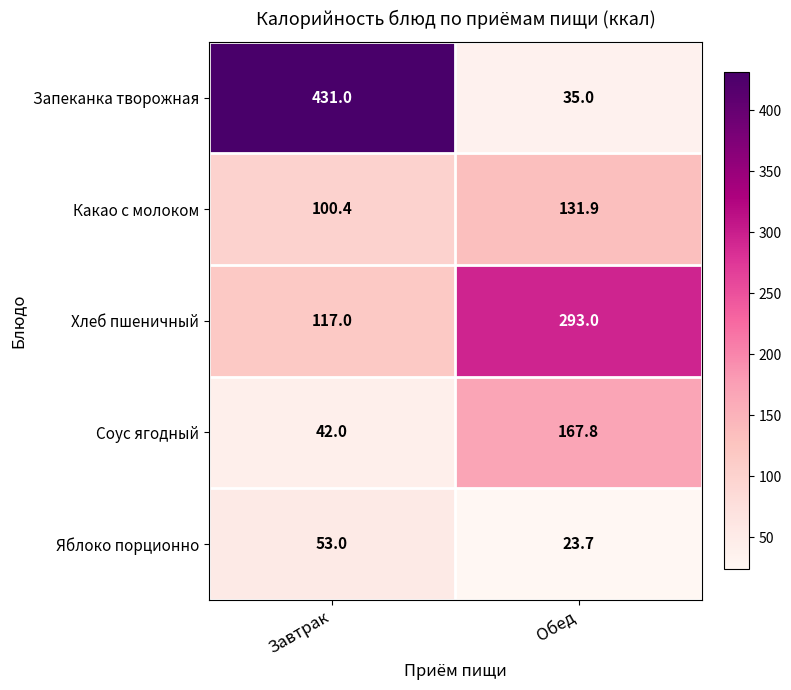

What is the sum of the Яблоко порционно values at Обед and Завтрак?

76.7